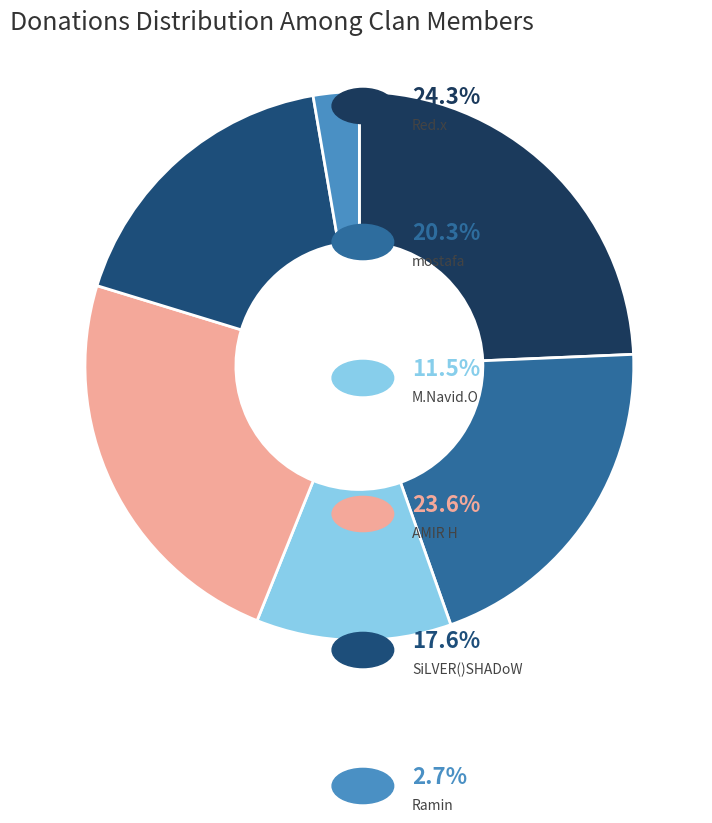

How many slices are in this pie chart?

6